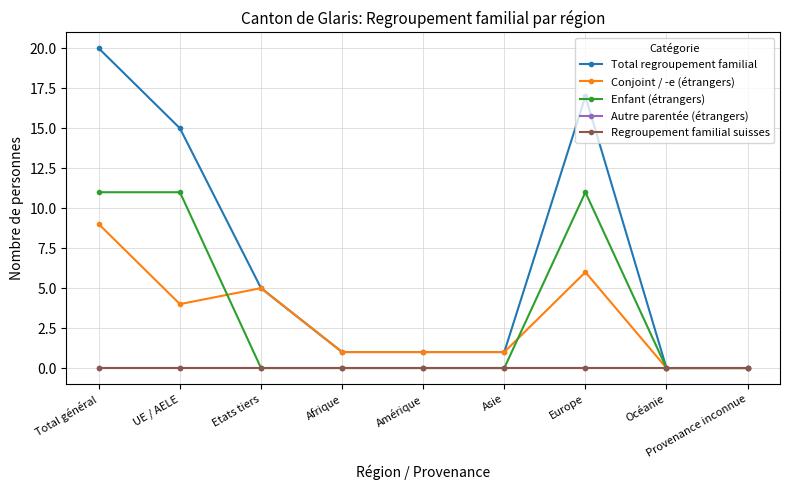

The Total regroupement familial series shows 1 at Etats tiers. True or false?

False